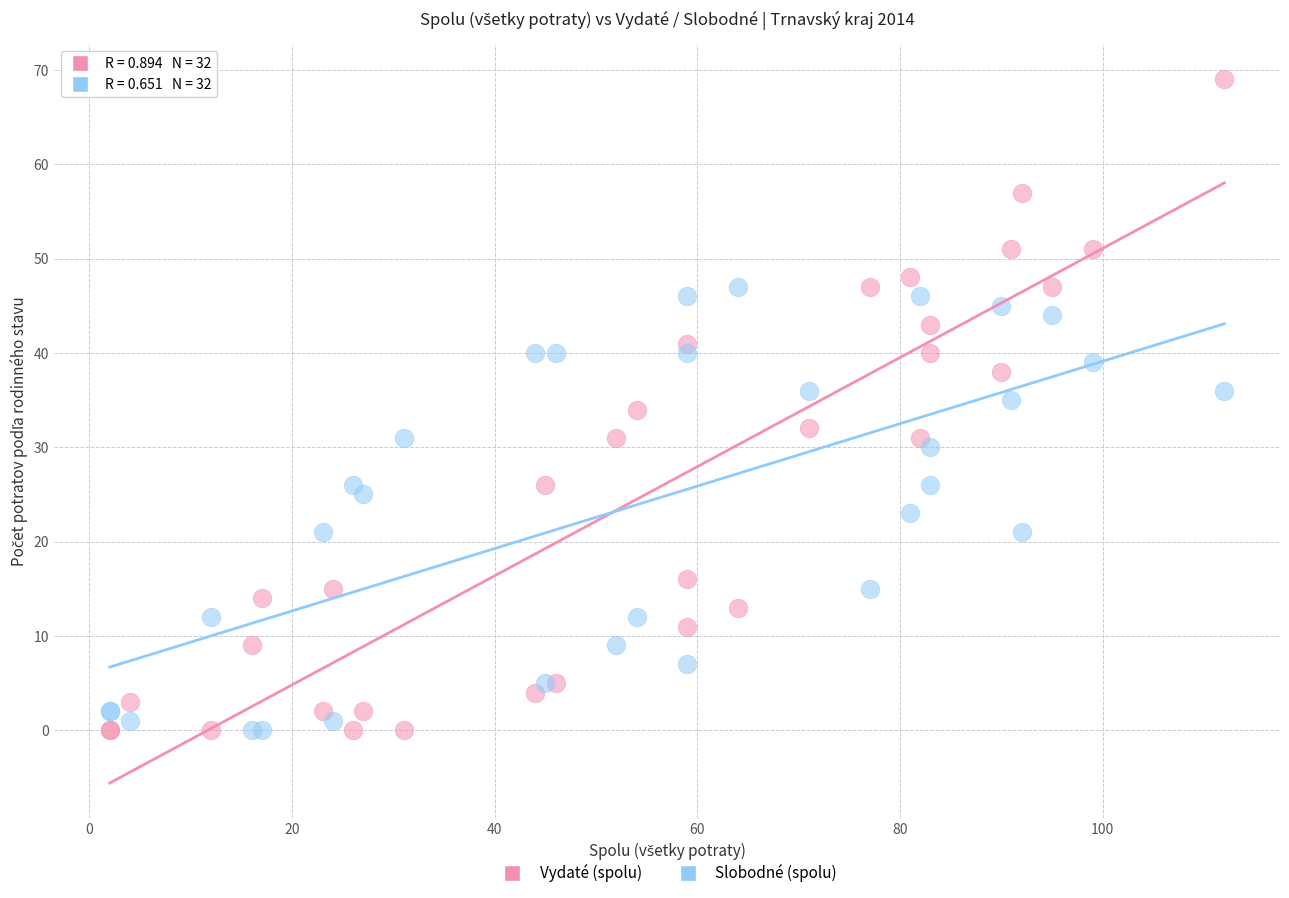

What is the X range (max minus min) for the scatter plot?

110